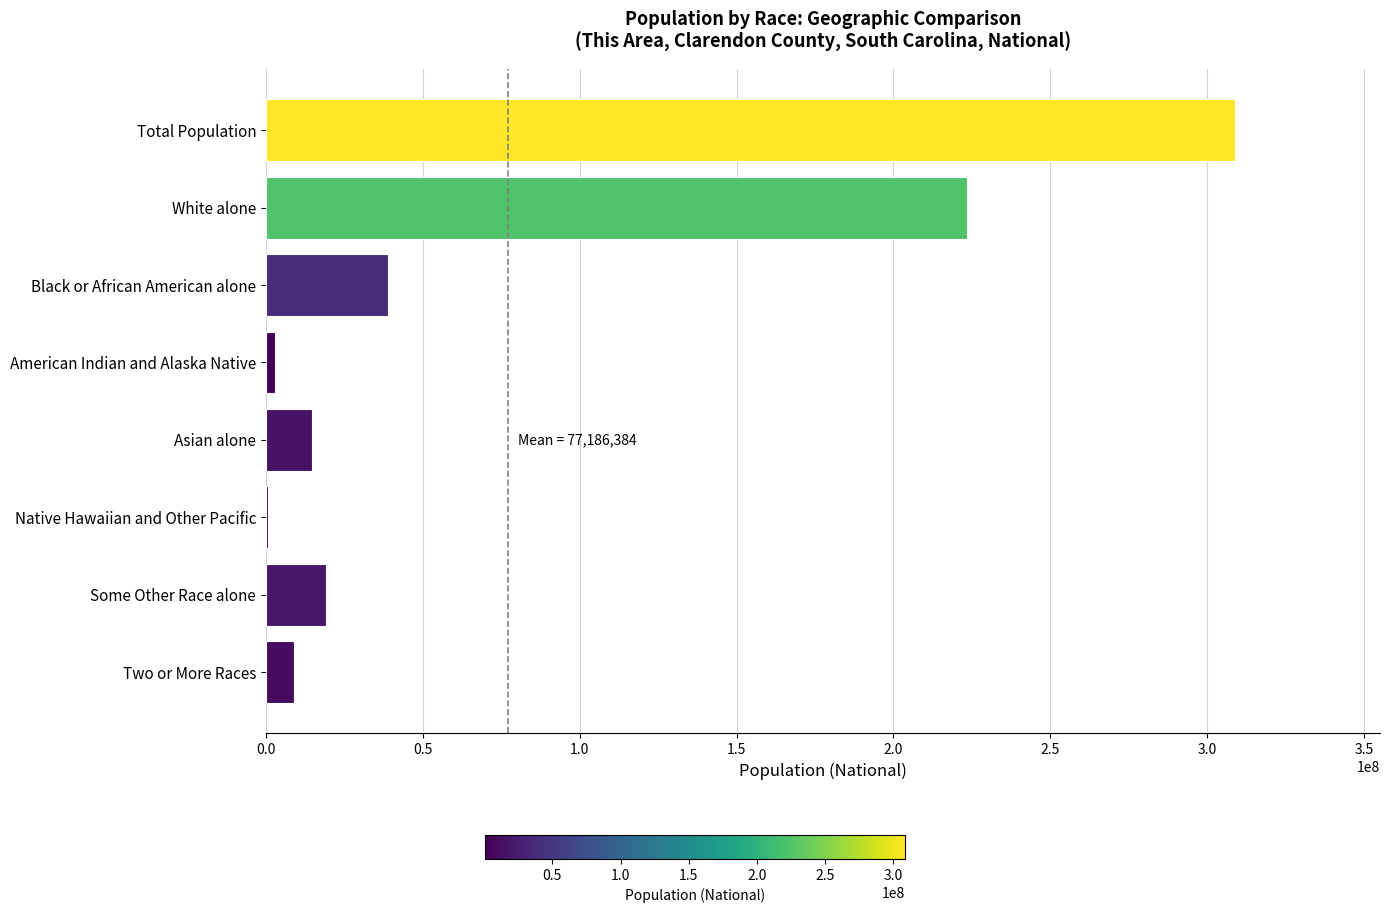

The value at Black or African American alone is 38929319. True or false?

True